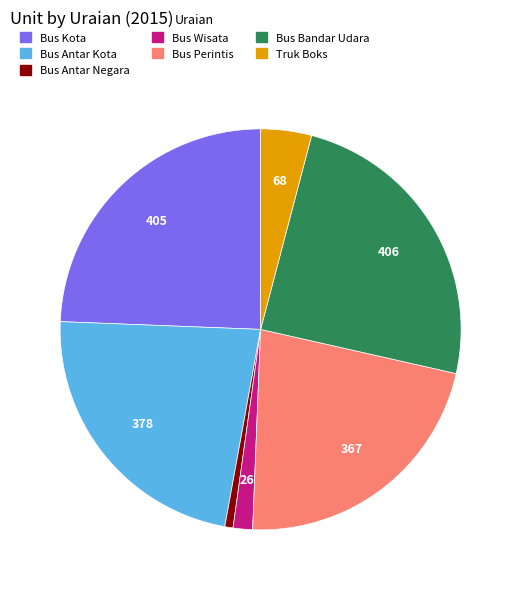

Do Bus Perintis and Bus Antar Kota together represent more than half of the pie?

No